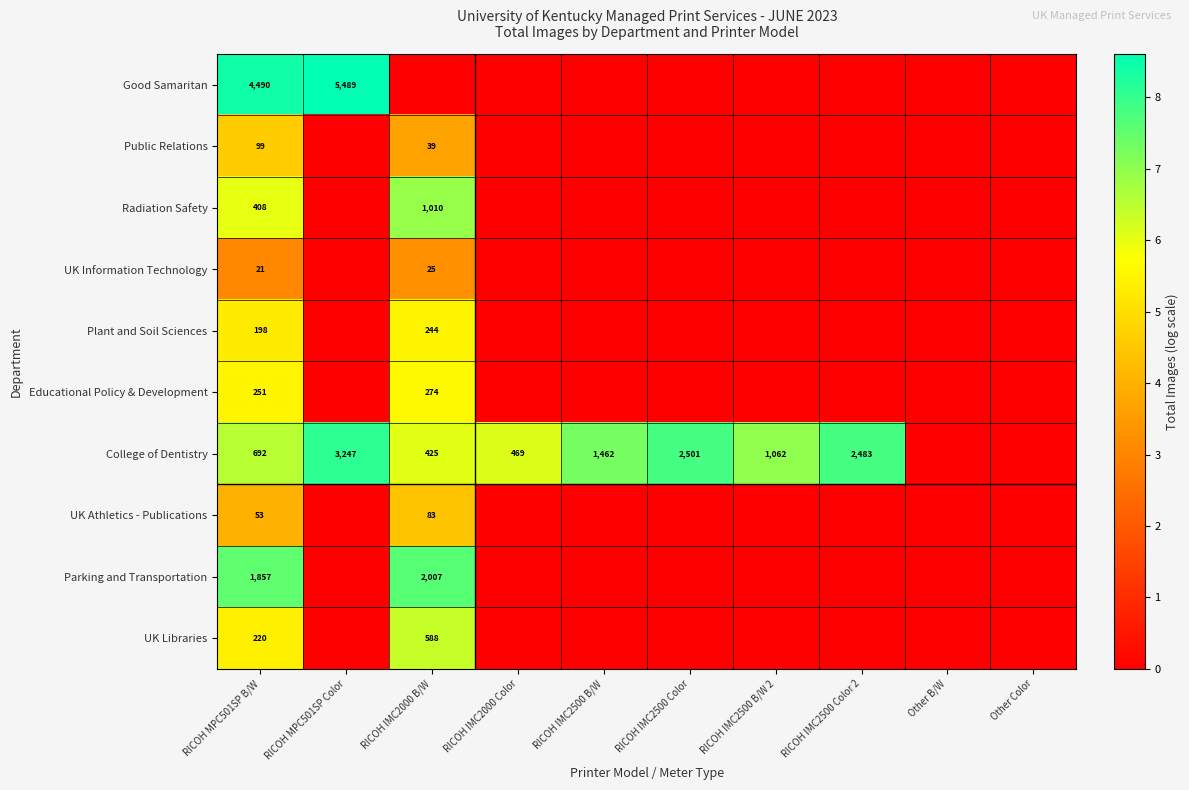

Between RICOH IMC2000 Color and RICOH MPC501SP Color, which is larger?

RICOH MPC501SP Color